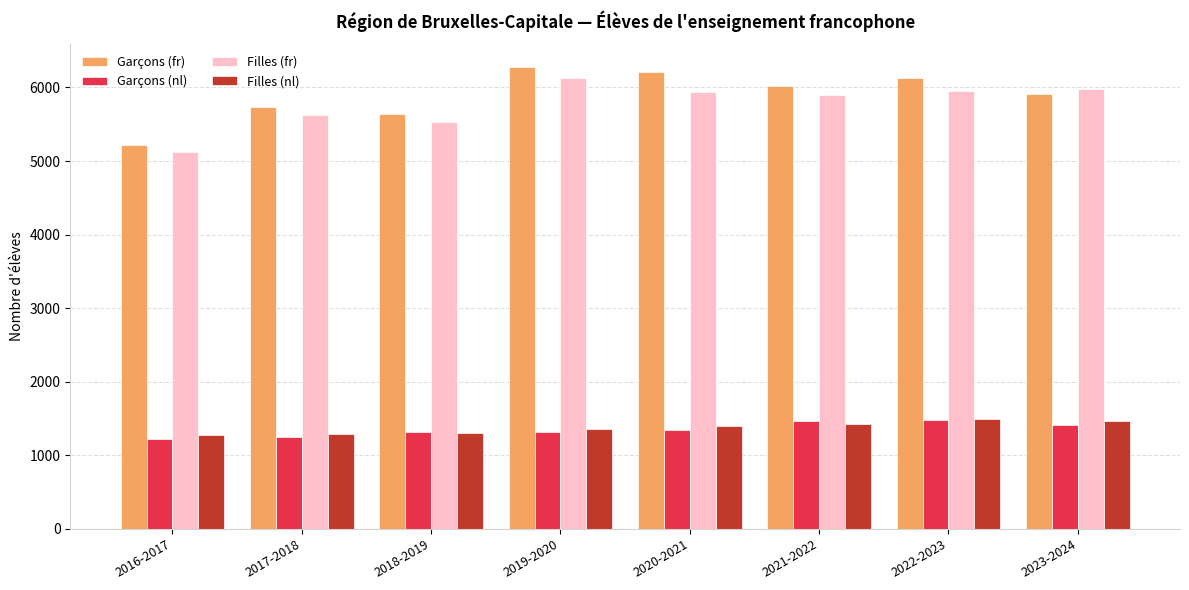

What is the maximum value for Garçons (fr)?

6273